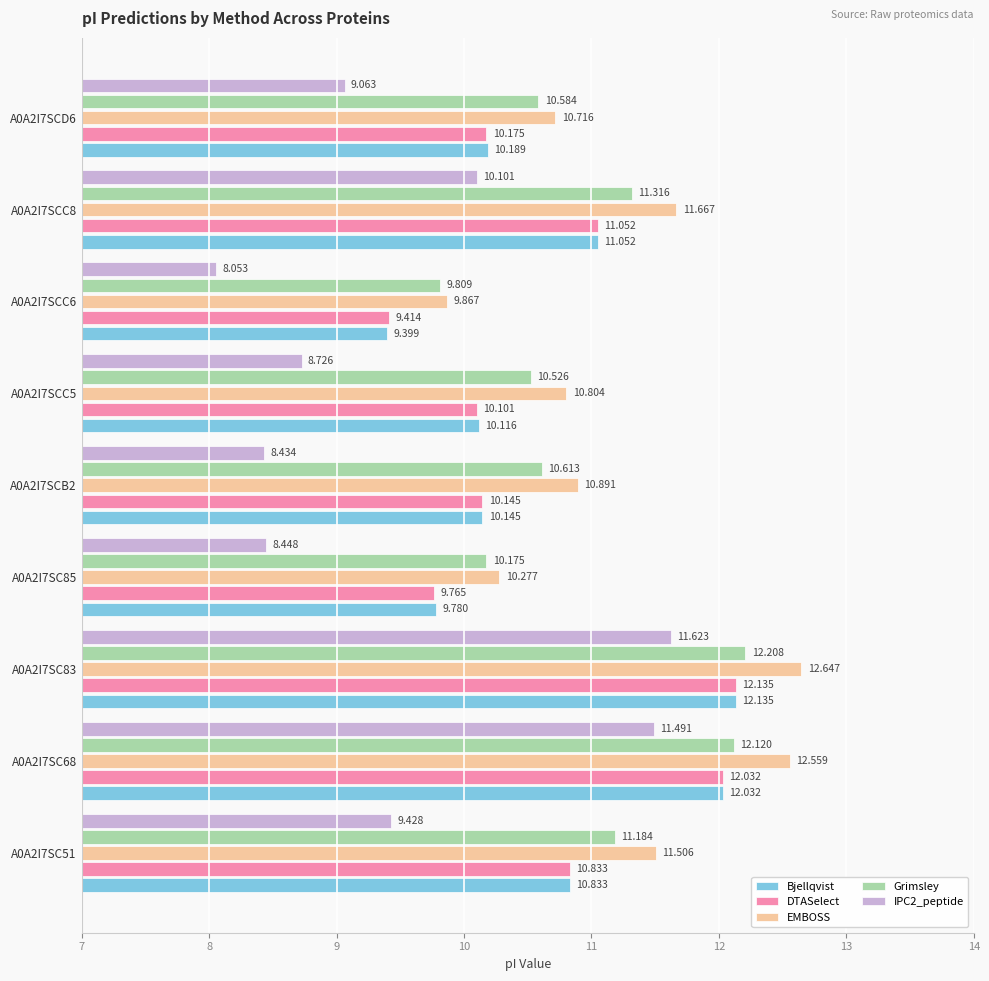

Which series has the largest total across all categories?

EMBOSS